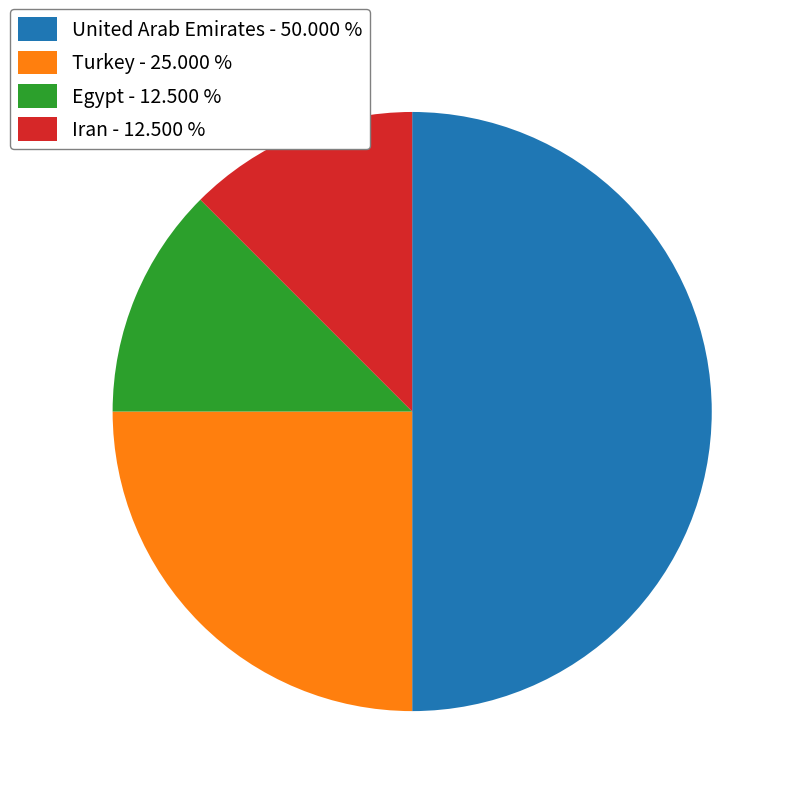

How many segments does this pie chart have?

4